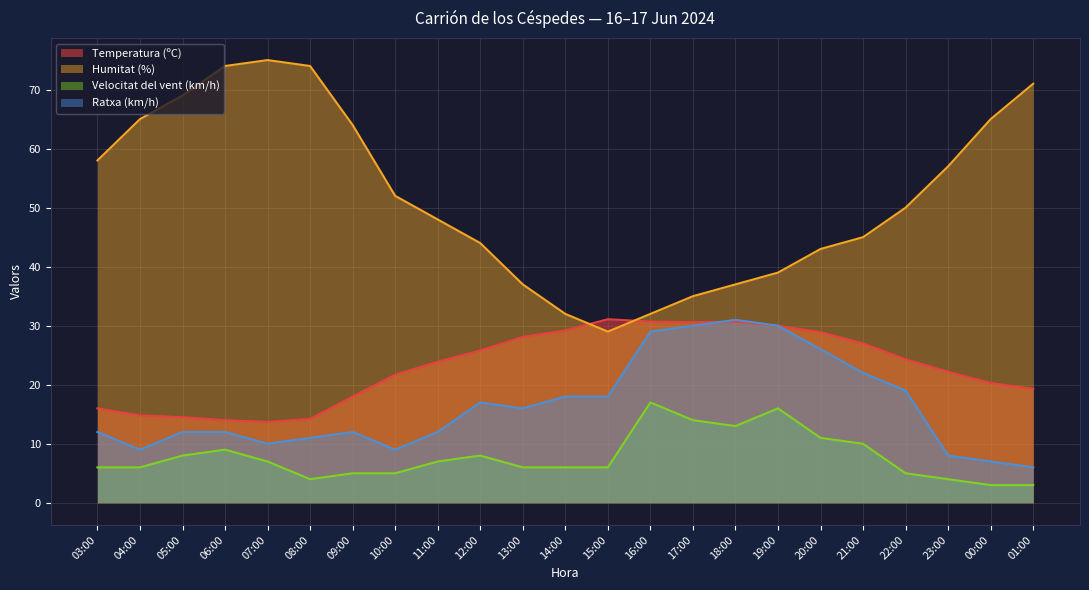

What value does the Temperatura (ºC) series have at 10:00?

21.7